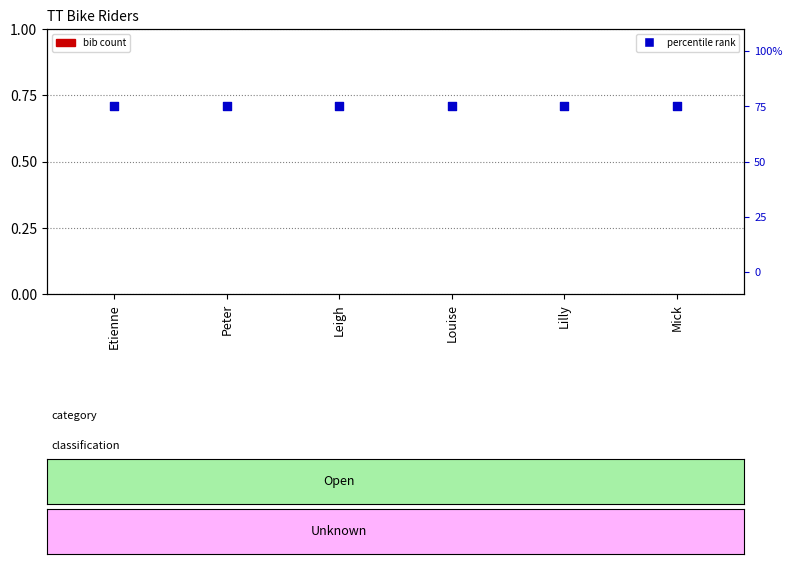

What is the total value across all series at Etienne?

0.8